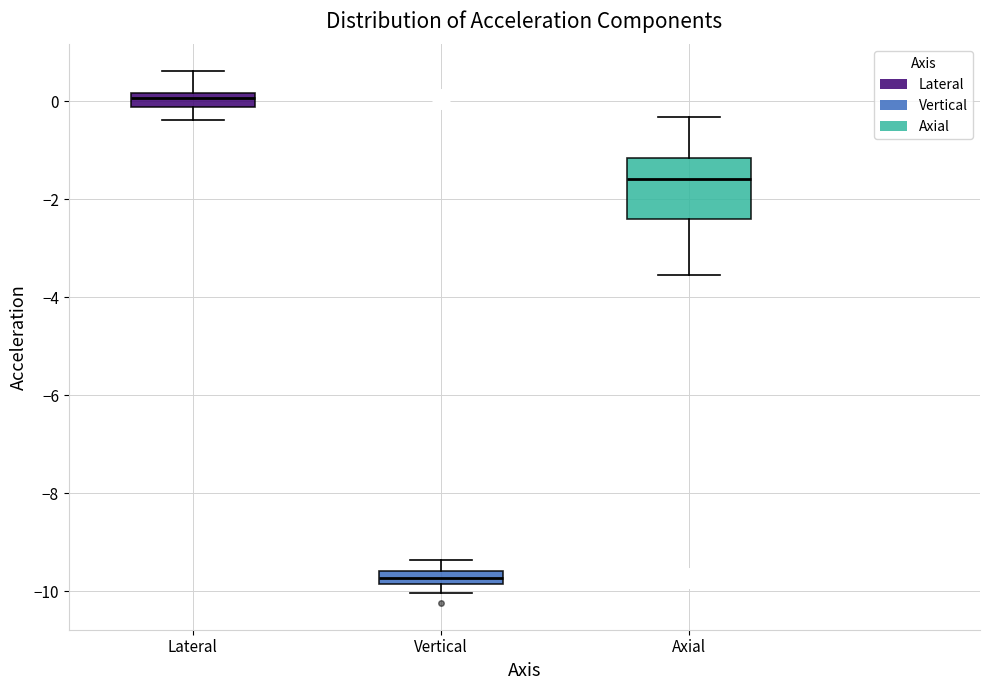

Which box has the lowest median line?

Vertical